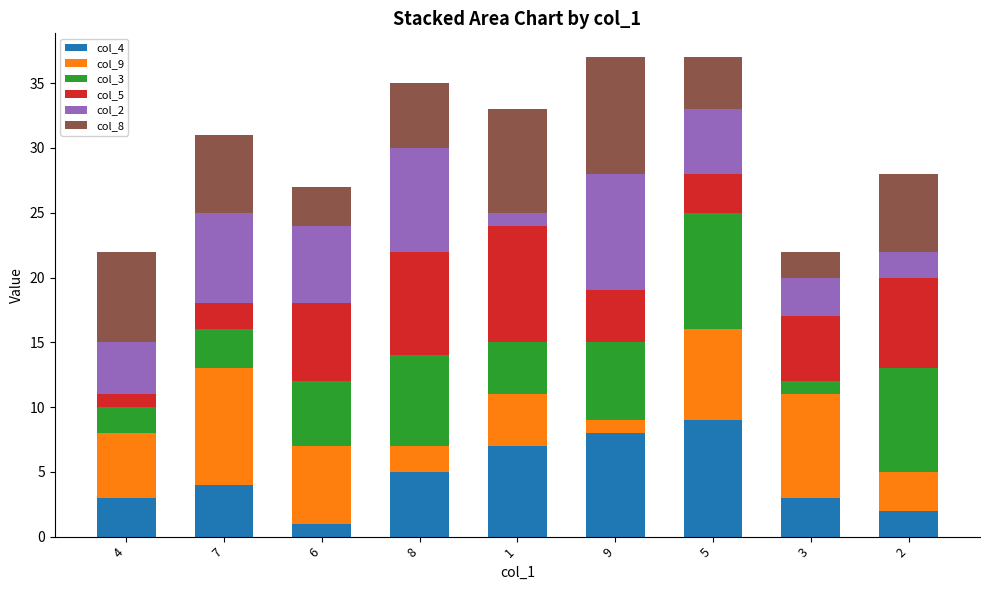

At which category is the sum across all series the highest?

9